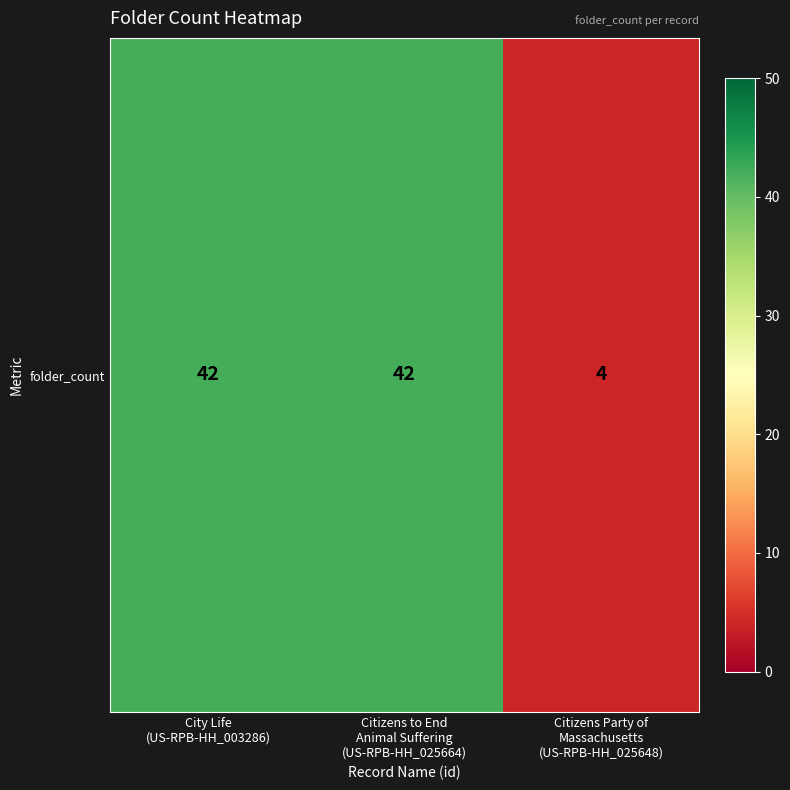

List the labels in order of value, largest first.

City Life
(US-RPB-HH_003286), Citizens to End
Animal Suffering
(US-RPB-HH_025664), Citizens Party of
Massachusetts
(US-RPB-HH_025648)